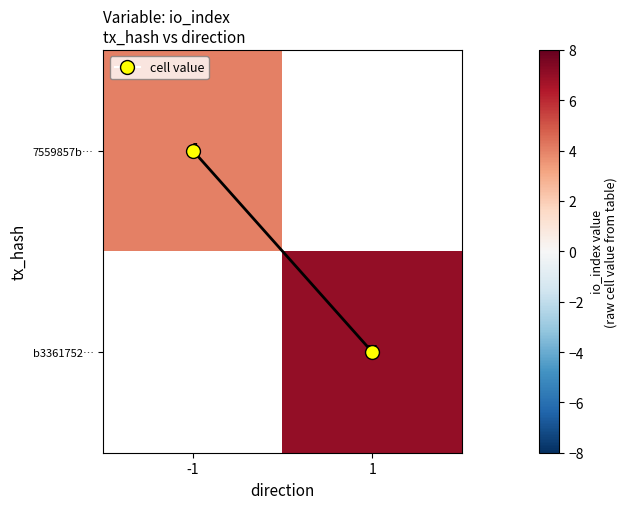

Is it true that significant_points equals -0.5 at -1?

False